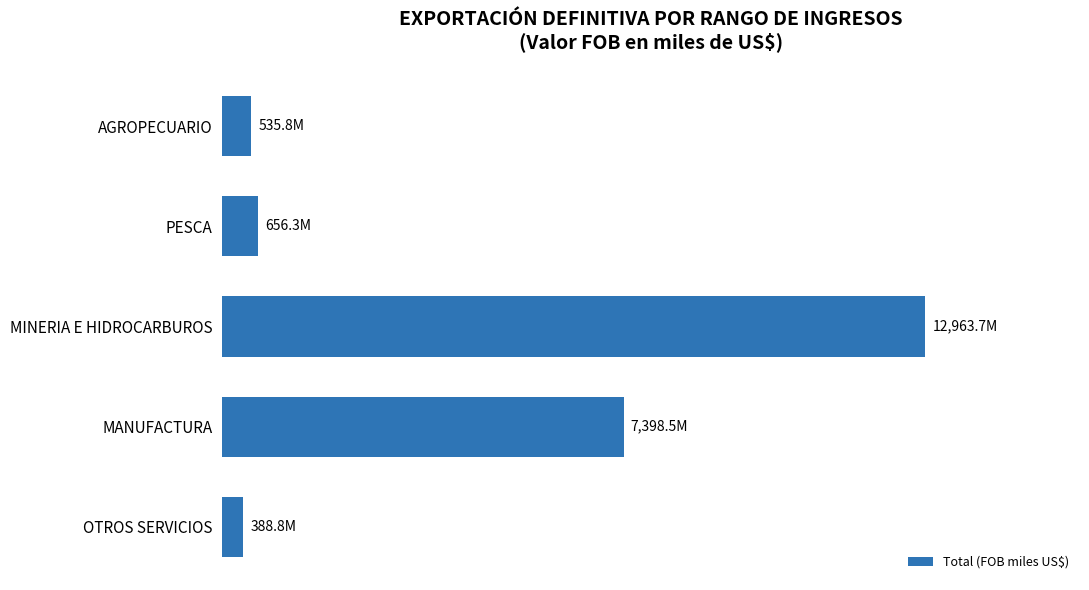

What is the greatest value displayed?

12963726438.1